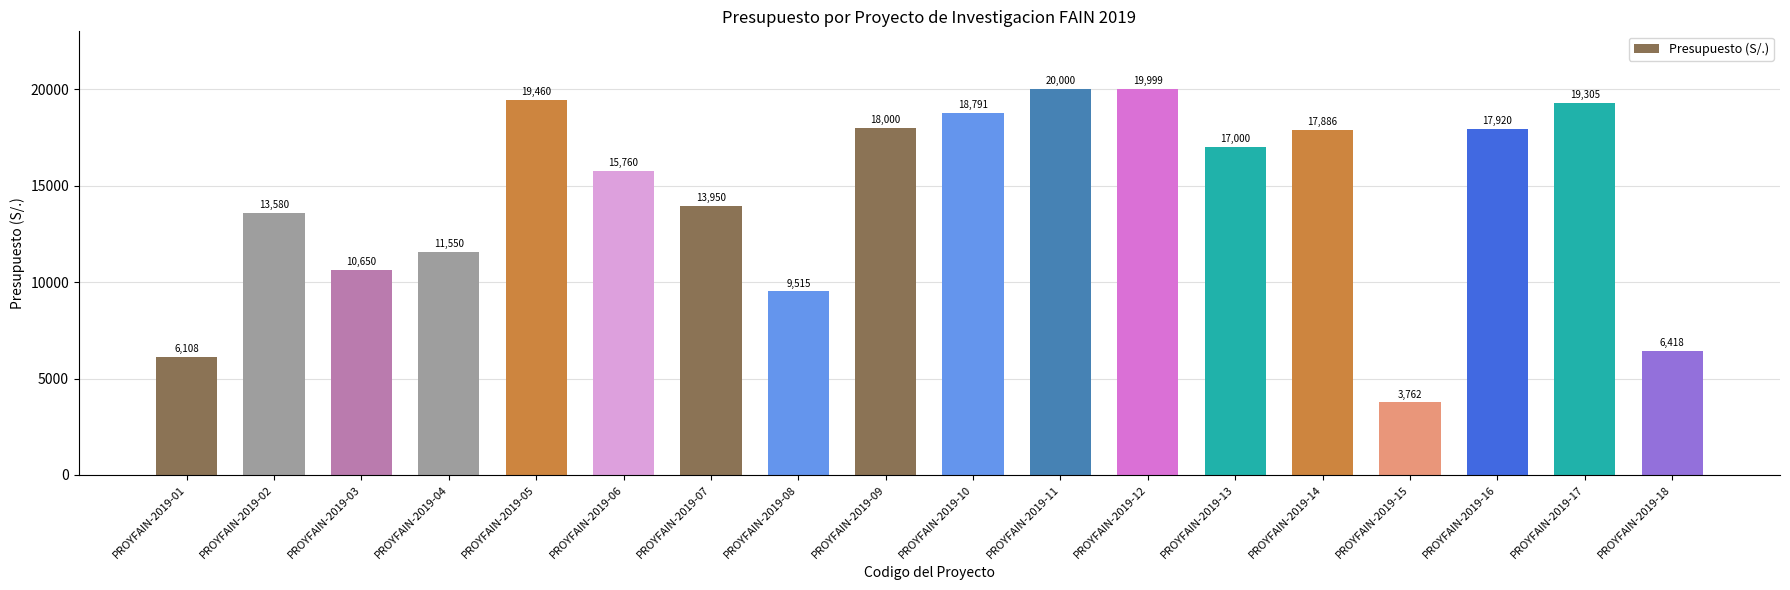

At which label does the data first exceed 17000?

PROYFAIN-2019-05